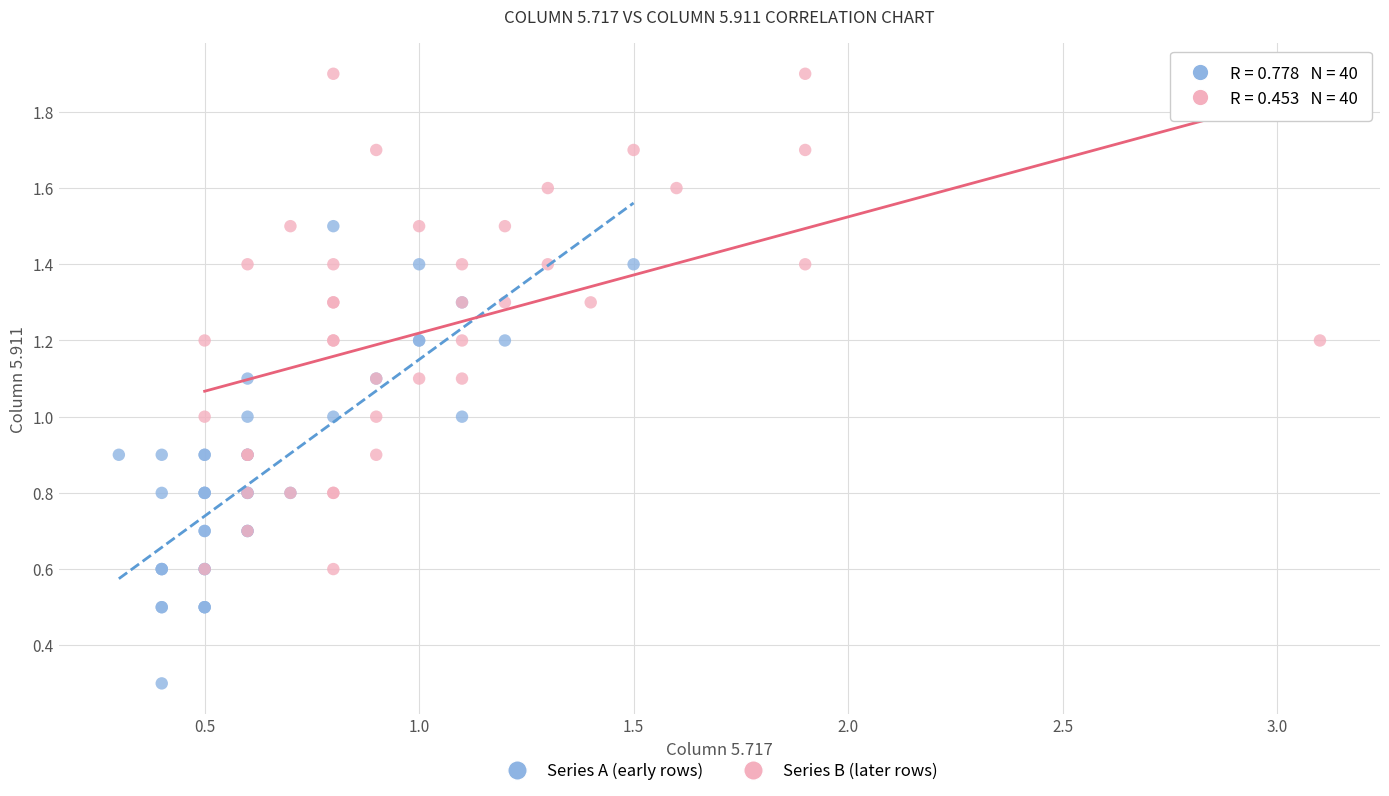

Which series reaches the maximum Y coordinate?

Series B (later rows)